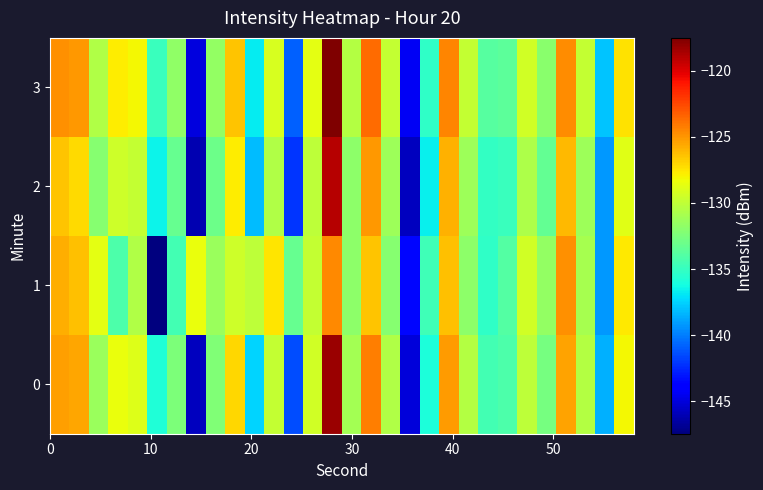

Which series has the largest total across all categories?

row_3